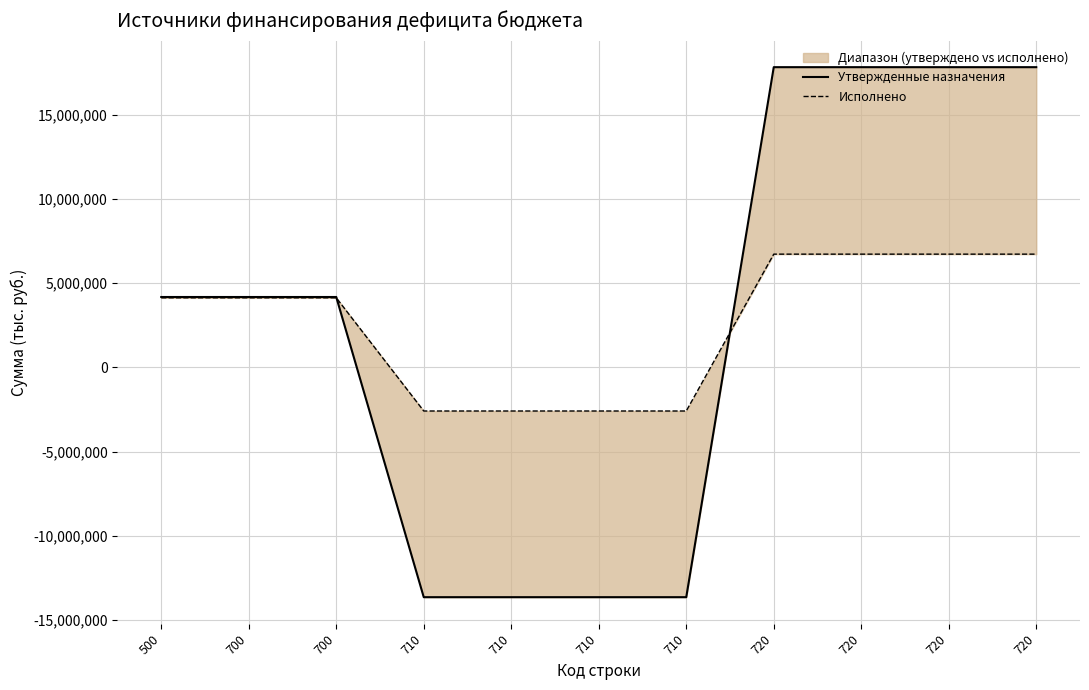

Rank the categories by Утвержденные назначения value from lowest to highest.

710, 710, 710, 710, 500, 700, 700, 720, 720, 720, 720